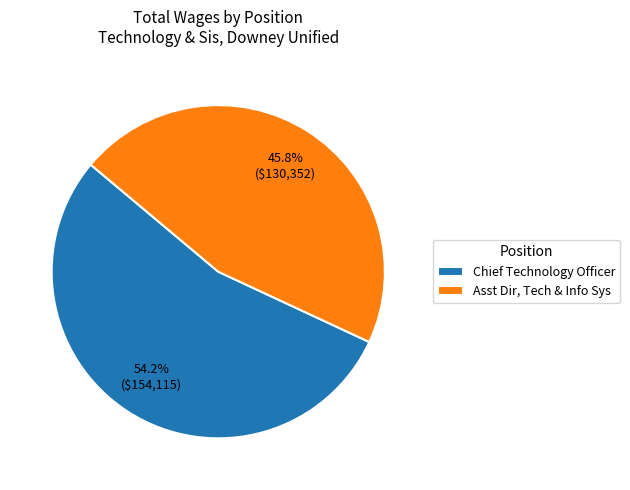

Rank the categories by value from lowest to highest.

Asst Dir, Tech & Info Sys, Chief Technology Officer